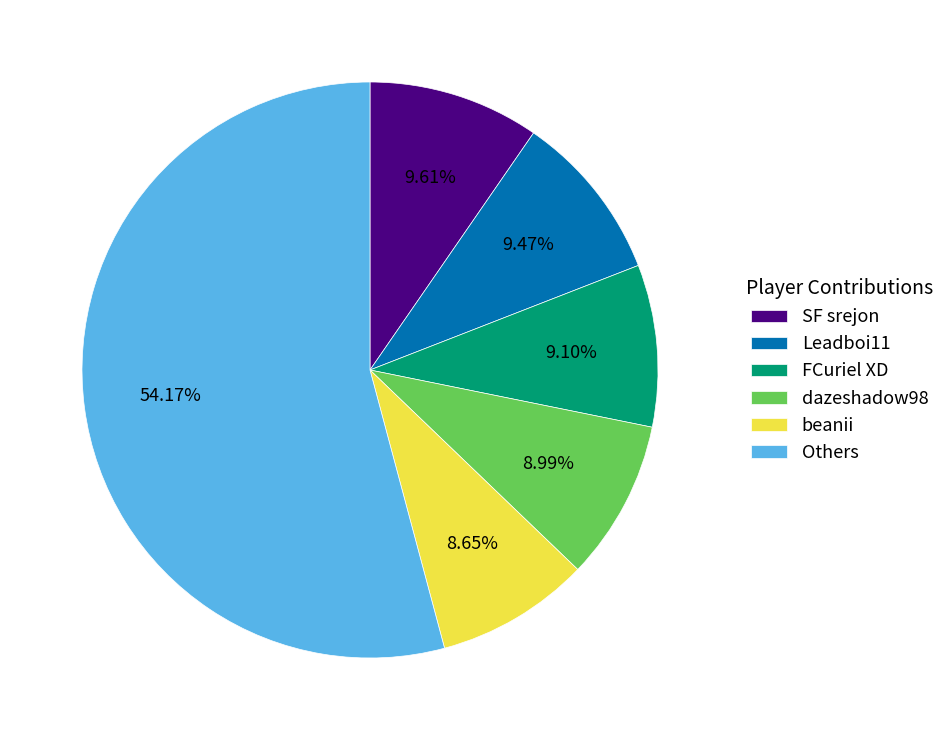

Count the number of slices in the pie.

6